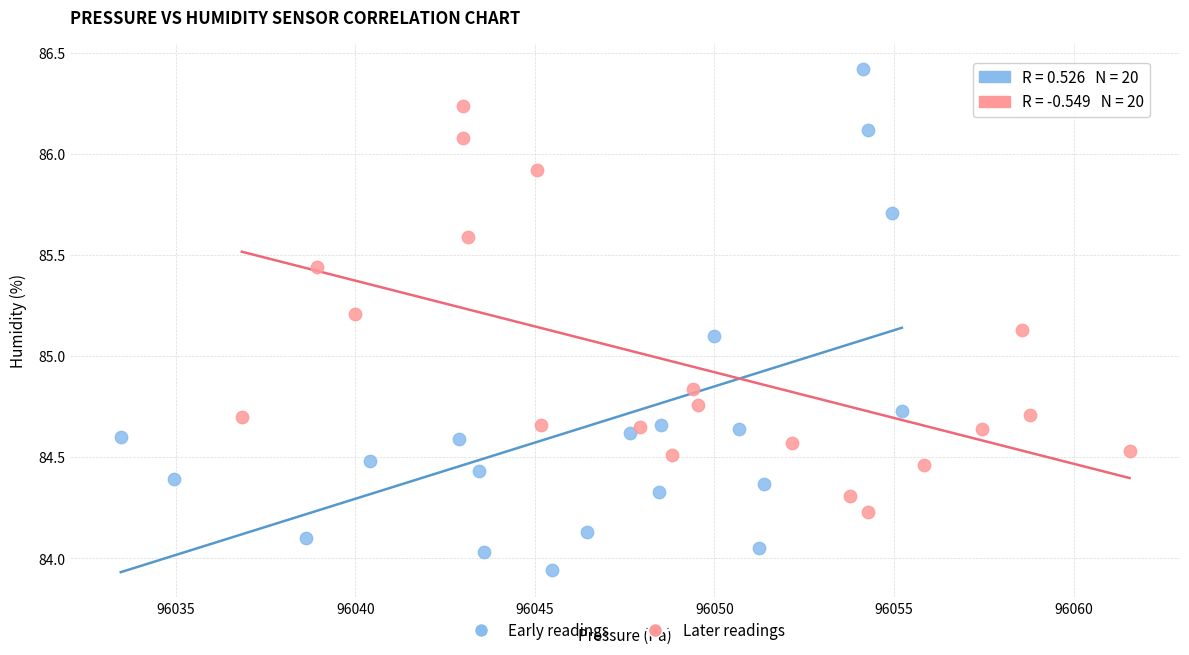

Which series reaches the maximum Y coordinate?

Early readings